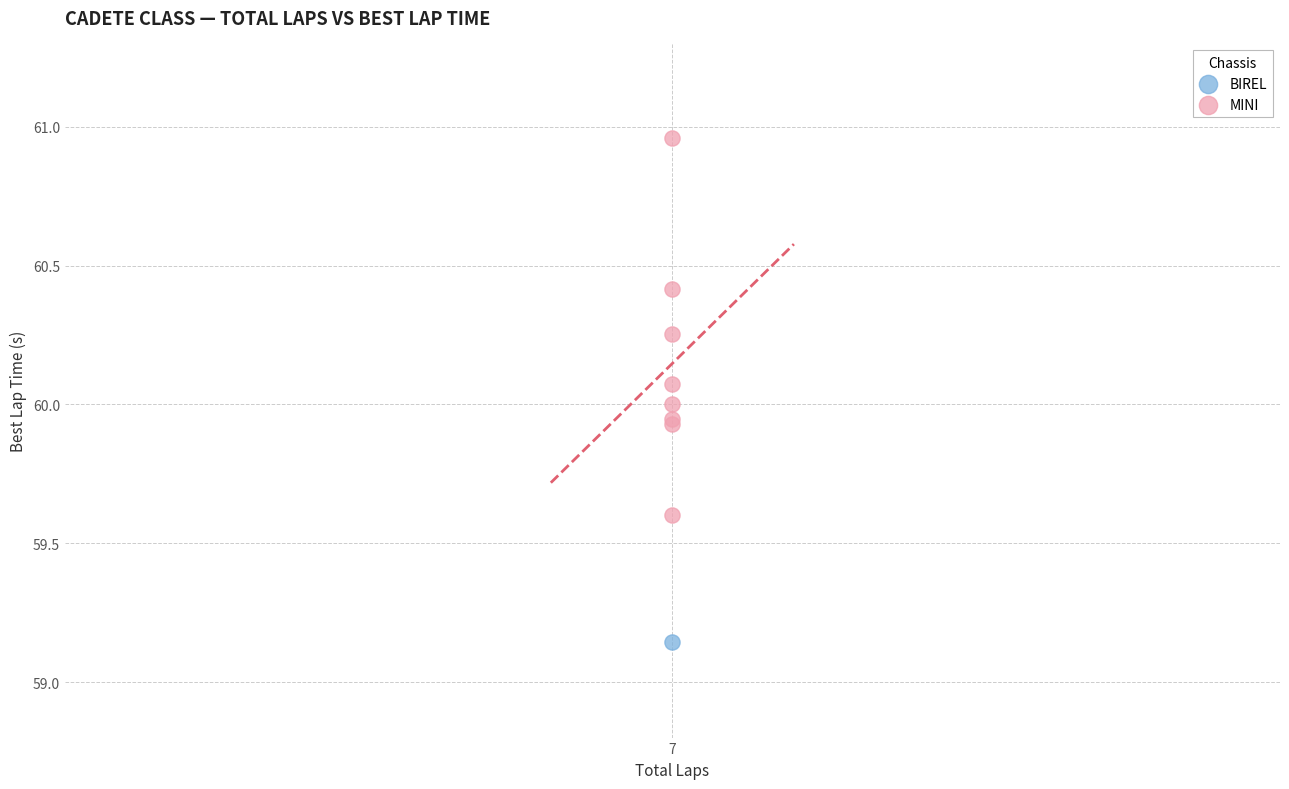

What are all the series names shown in the legend?

BIREL, MINI